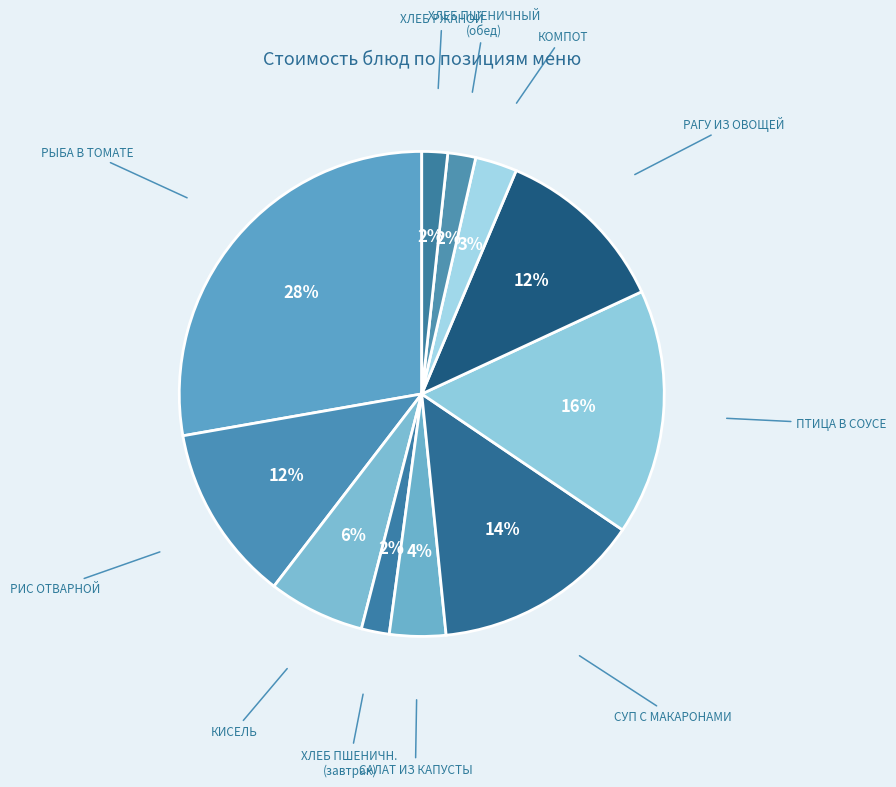

Is there a majority slice in this chart?

No